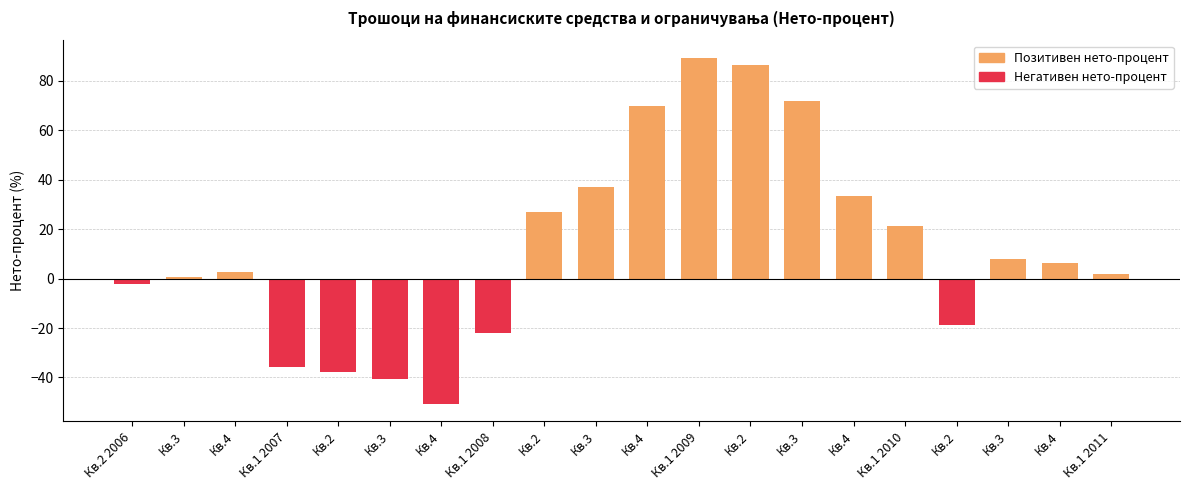

Rank the categories by value from lowest to highest.

Кв.4, Кв.3, Кв.2, Кв.1 2007, Кв.1 2008, Кв.2, Кв.2 2006, Кв.3, Кв.1 2011, Кв.4, Кв.4, Кв.3, Кв.1 2010, Кв.2, Кв.4, Кв.3, Кв.4, Кв.3, Кв.2, Кв.1 2009